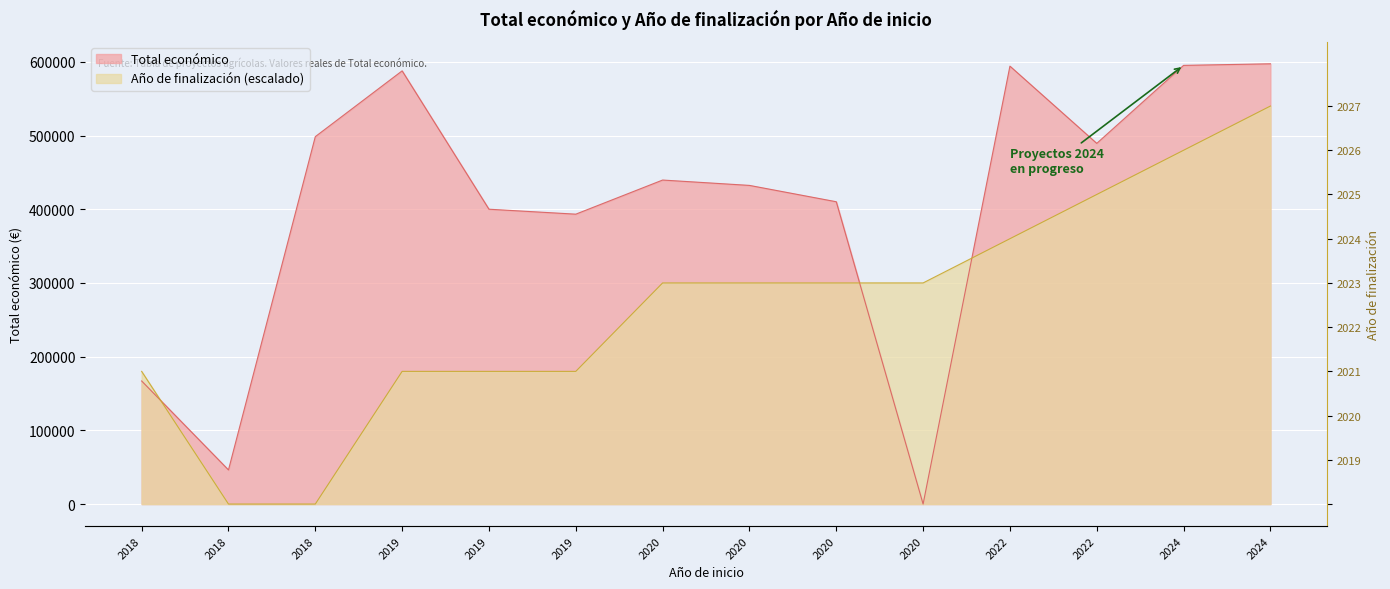

List the labels in order of value, largest first.

2024, 2024, 2022, 2019, 2018, 2022, 2020, 2020, 2020, 2019, 2019, 2018, 2018, 2020